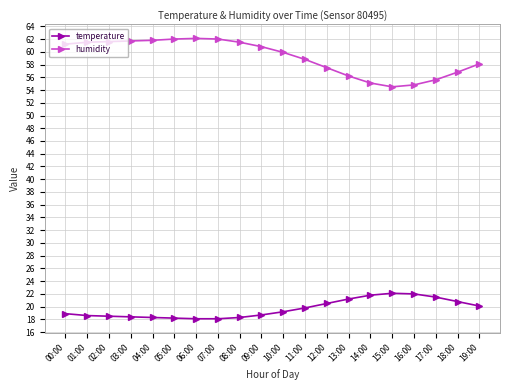

True or false: temperature has more than 0 interior local peaks.

True